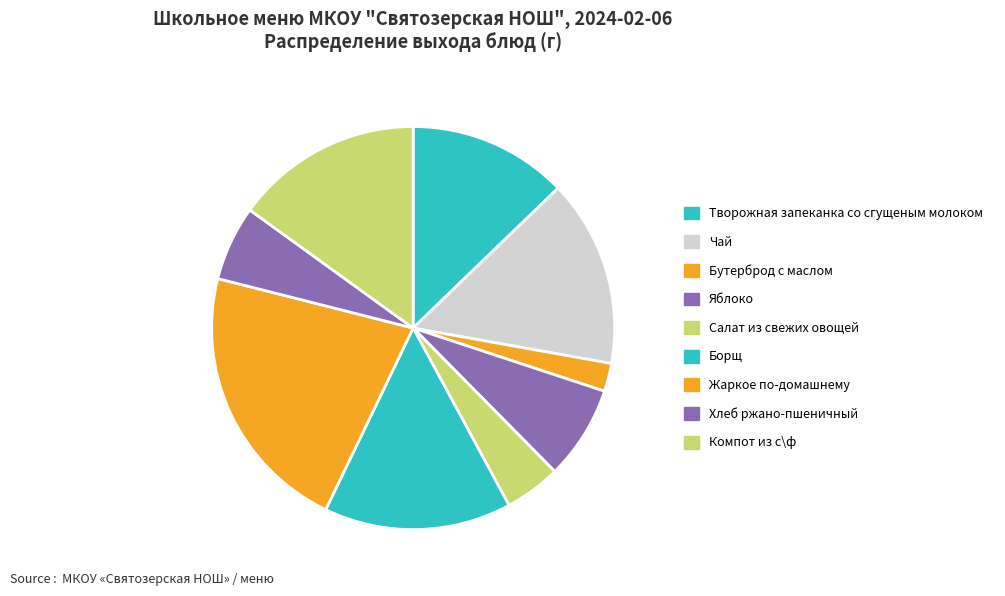

To the nearest percent, what is the difference between the largest and smallest slice percentages?

20%